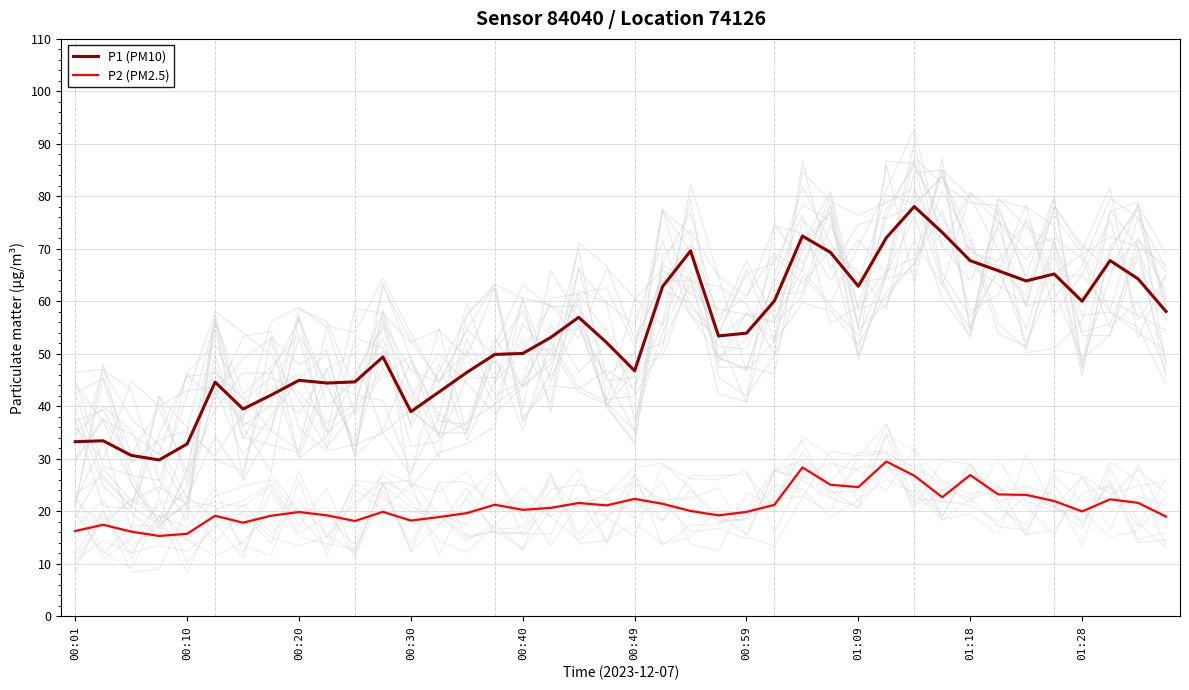

At how many categories does at least one series exceed 19?

40